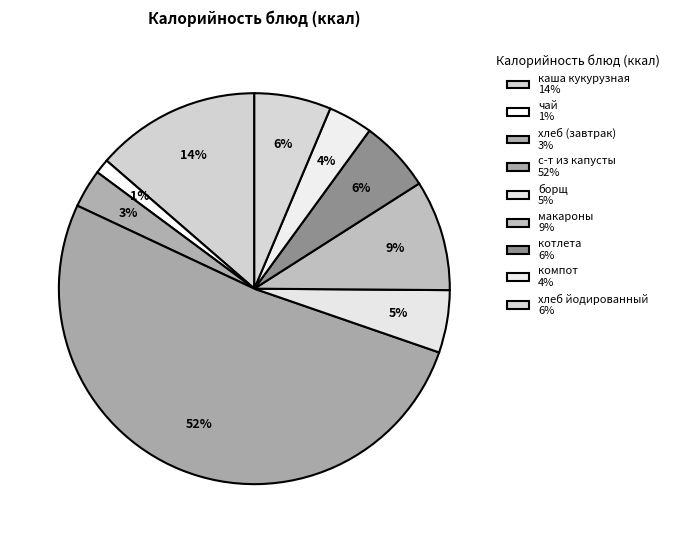

To the nearest percent, what portion does компот represent?

4%